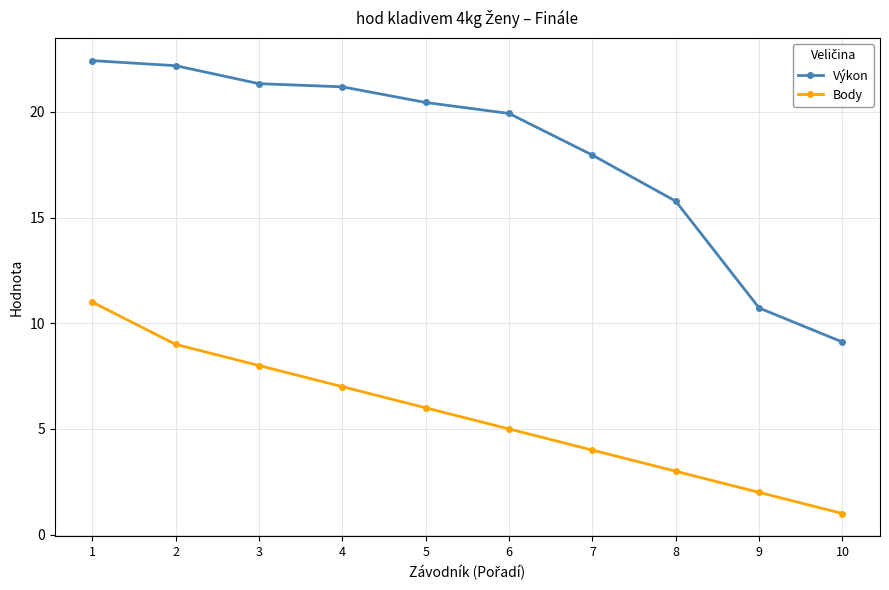

True or false: Výkon and Body cross at least once.

False